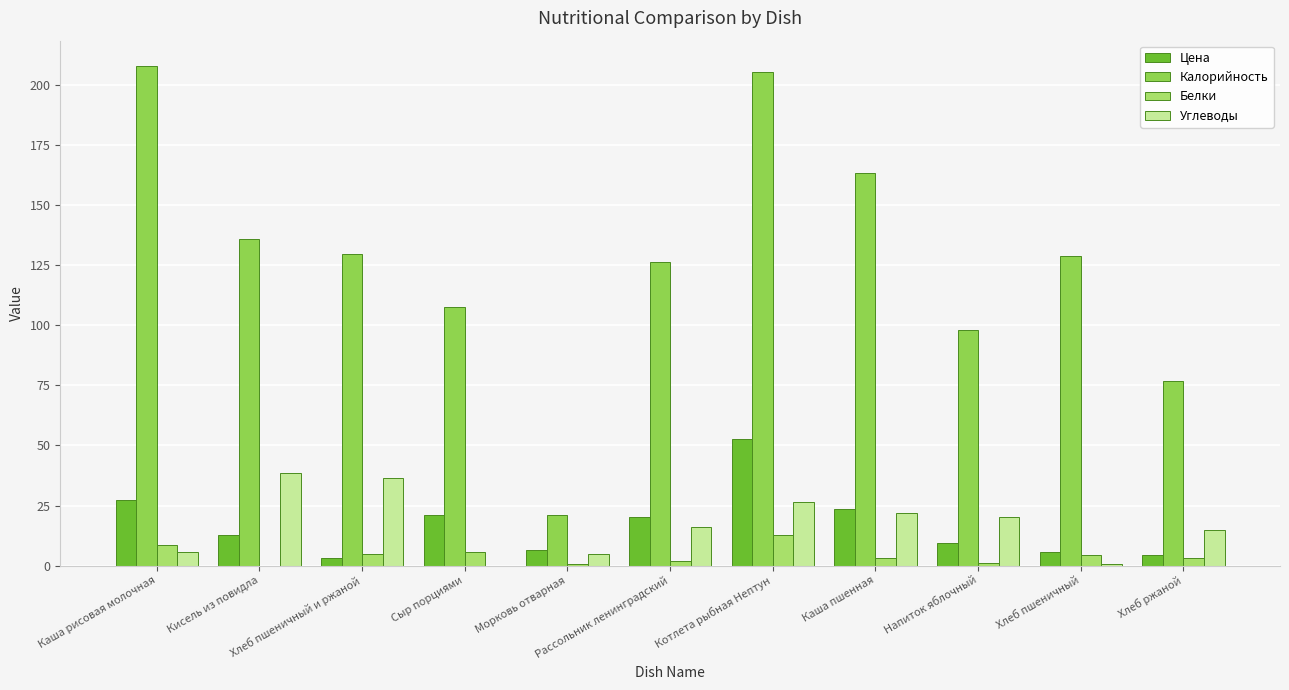

Reading right to left, list all the values displayed in this chart.

Цена: 4.5	5.5	9.6	23.7	52.7	20.2	6.4	21.1	3.3	12.9	27.1
Калорийность: 76.8	128.8	98.0	163.5	205.5	126.4	21.0	107.5	129.8	136.0	208.0
Белки: 3.0	4.2	1.0	3.1	12.8	1.9	0.5	5.5	4.7	0.0	8.5
Углеводы: 15.0	0.5	20.2	21.9	26.4	16.1	4.9	0.0	36.6	38.4	5.7